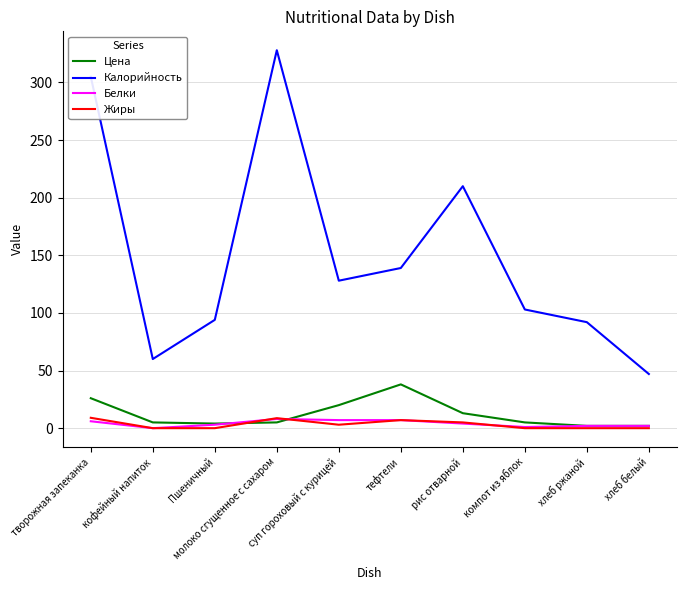

Rank the series at суп гороховый с курицей from highest to lowest value.

Калорийность, Цена, Белки, Жиры